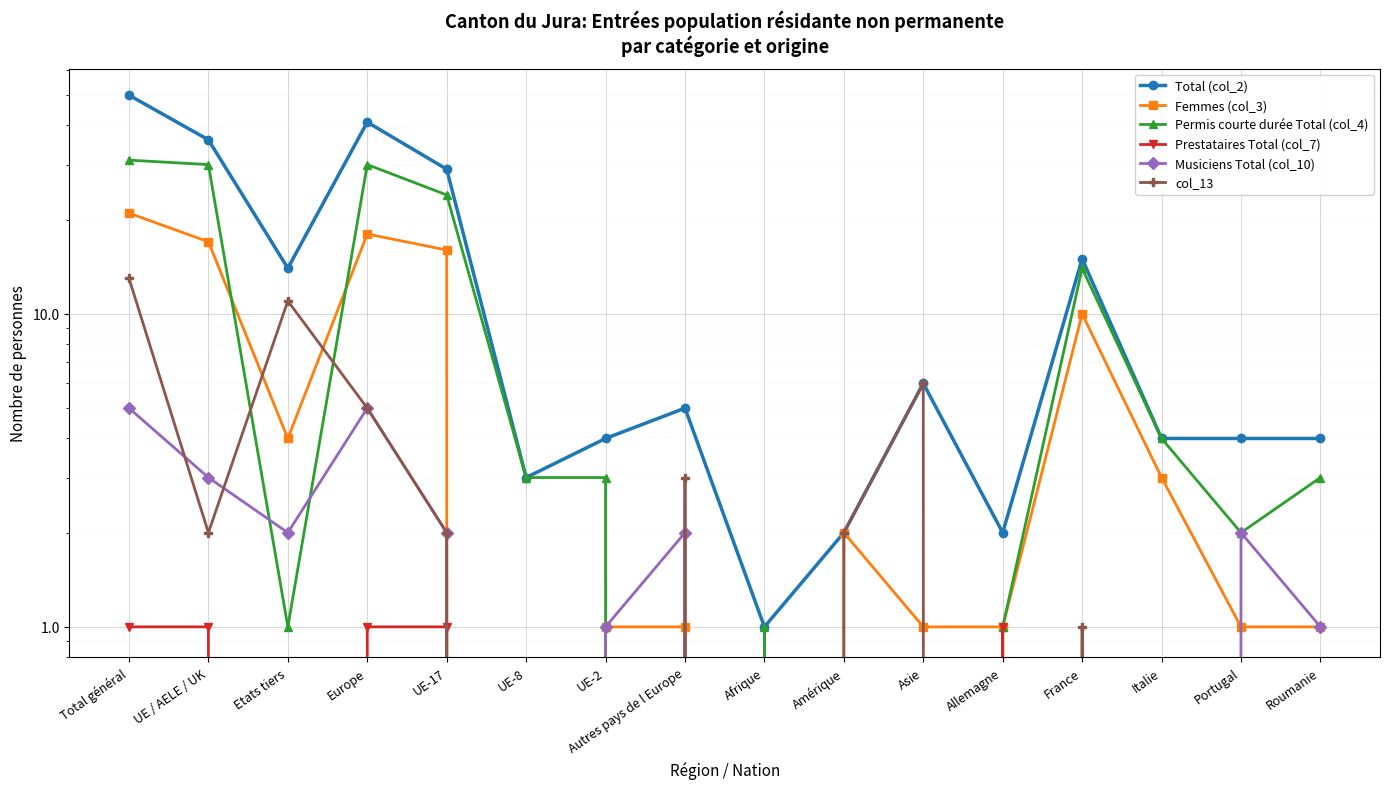

What is the label of the 8th point from the right?

Afrique